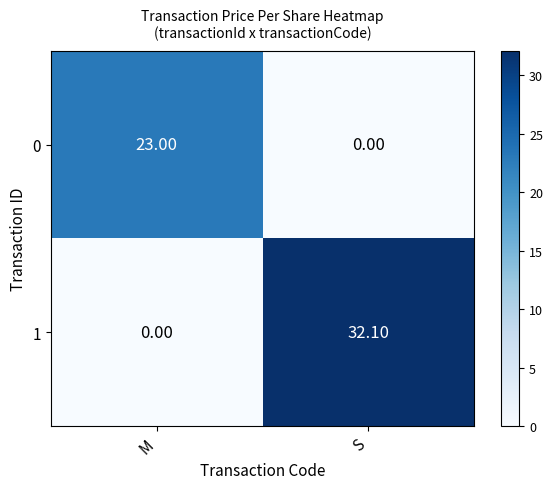

What is the maximum value shown in the chart?

32.1